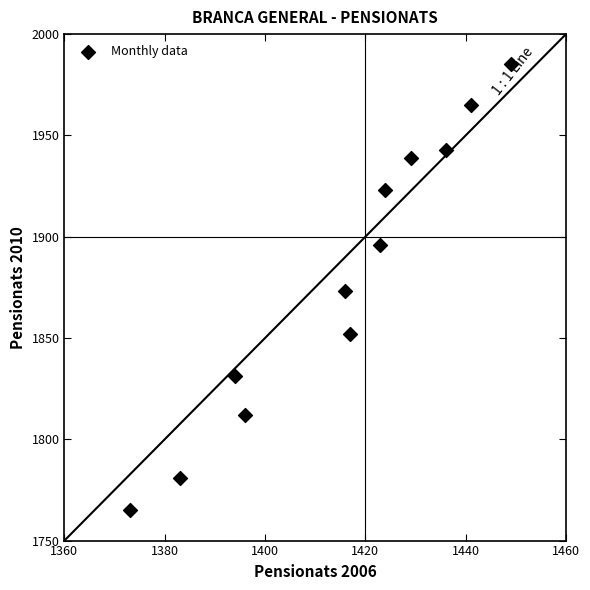

What is the average Y value?

1880